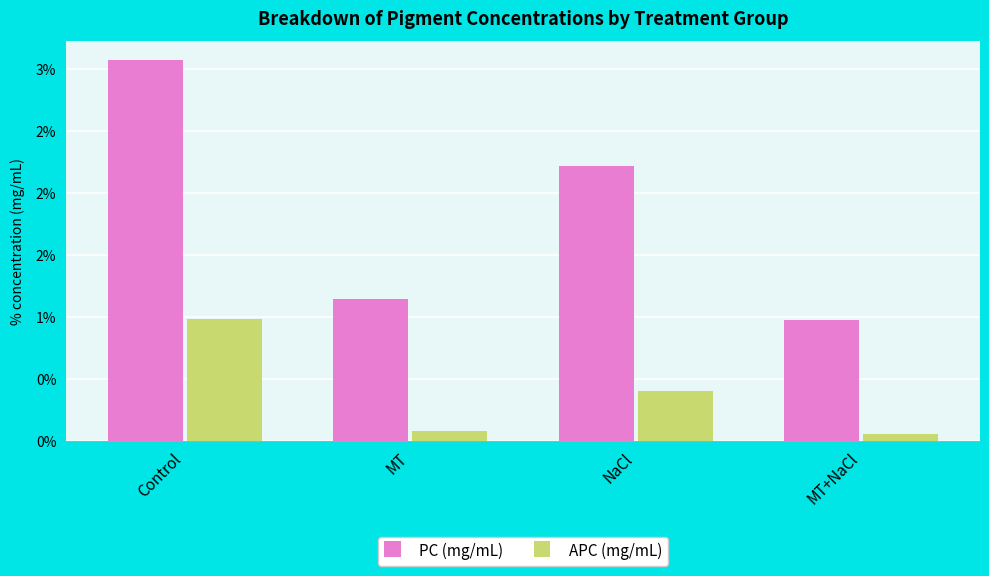

Does the chart contain any negative values?

No